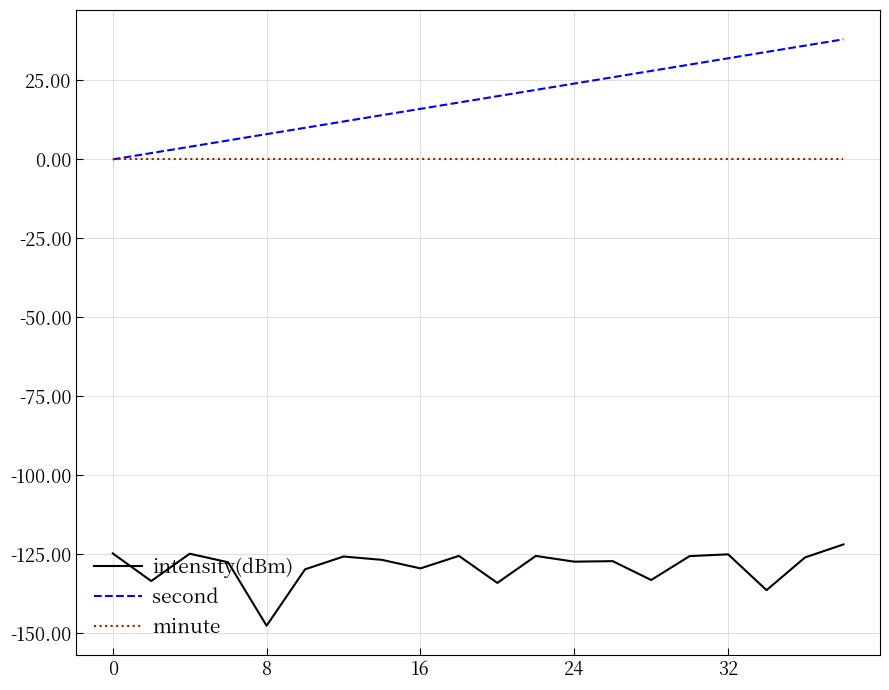

Rank the series by their maximum value, from lowest to highest.

intensity(dBm), minute, second